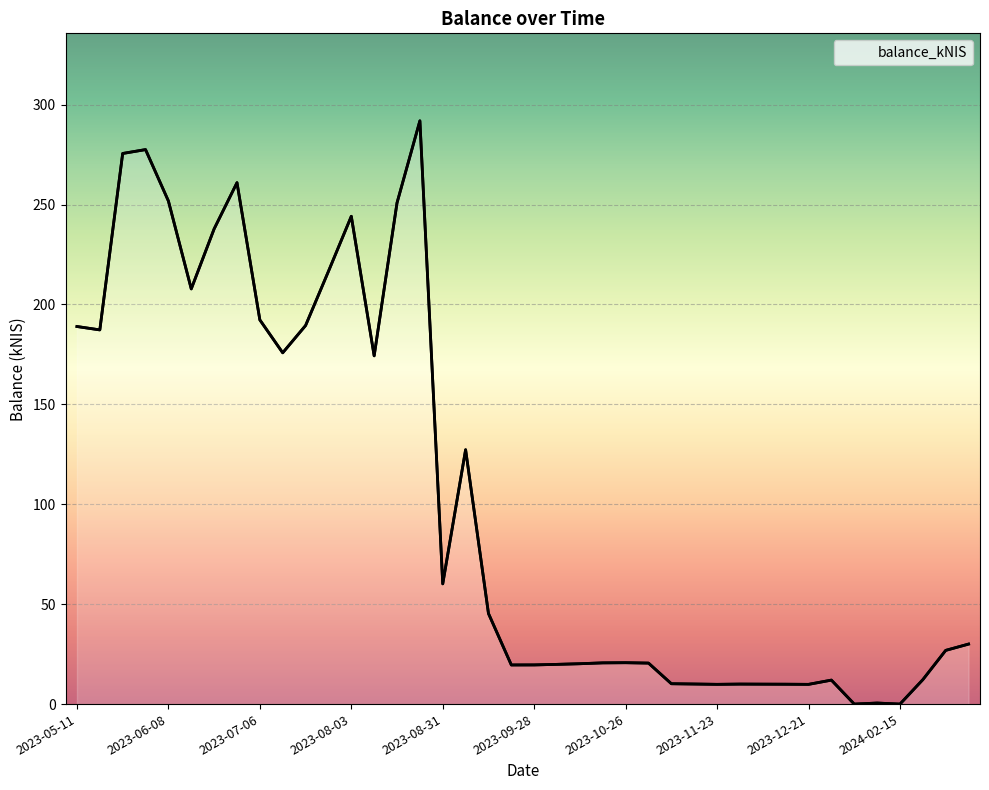

What is the difference between the maximum and minimum values?

291.9